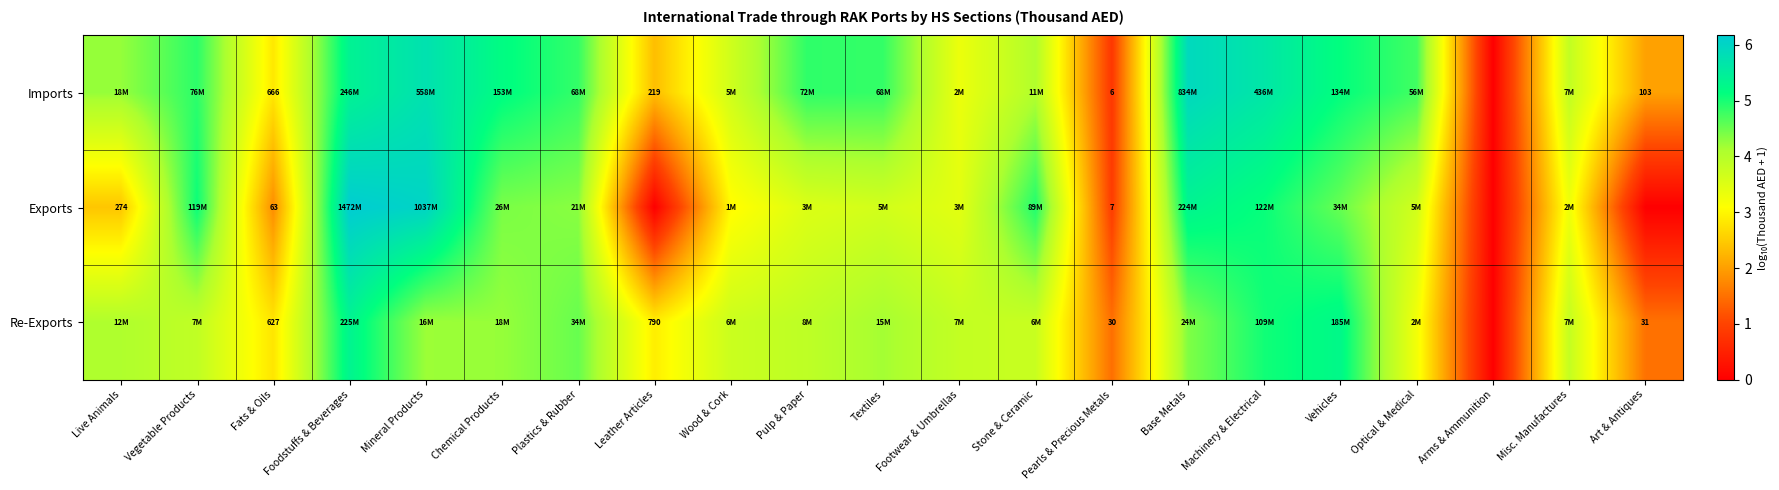

What is the total value across all series at Stone & Ceramic?

12.8